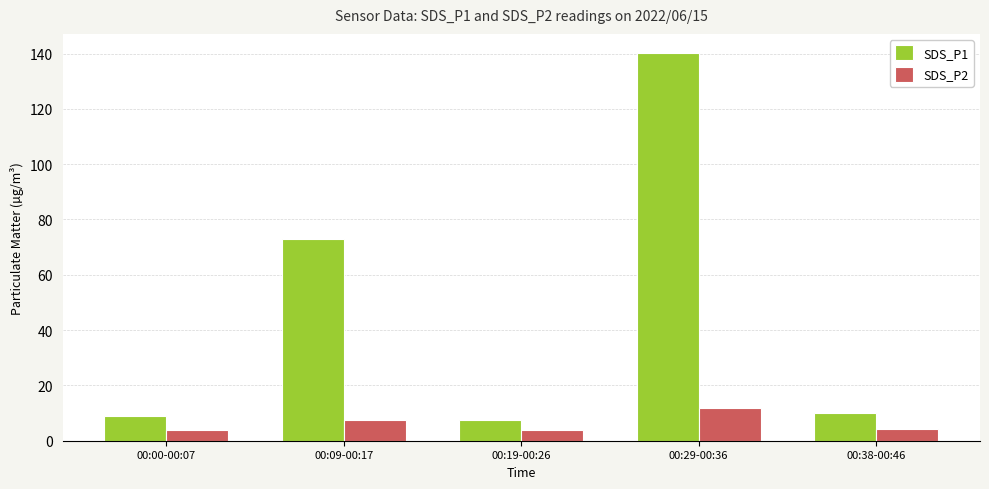

List the series in order of their overall mean, lowest first.

SDS_P2, SDS_P1